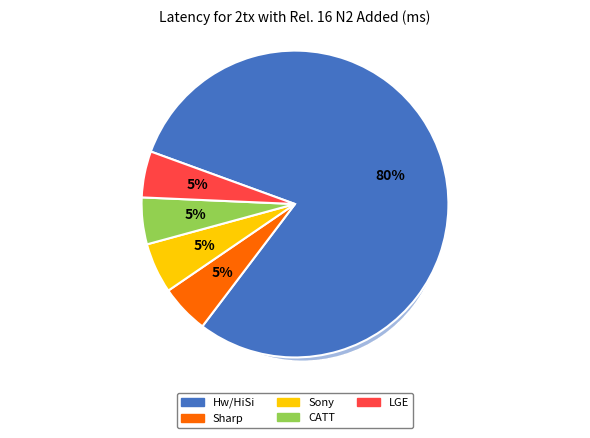

Is it true that CATT is 5% of the pie?

True